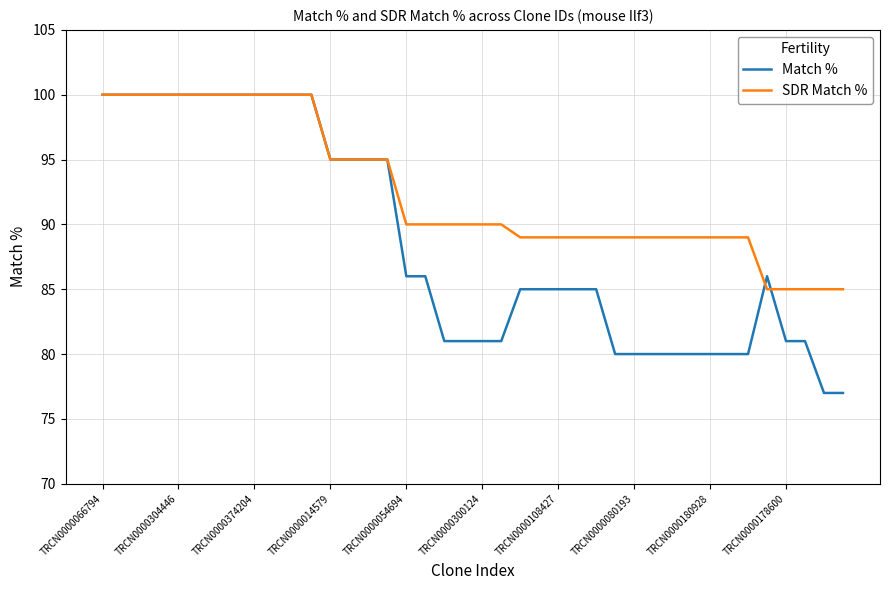

What are all the series names shown in the legend?

Match %, SDR Match %